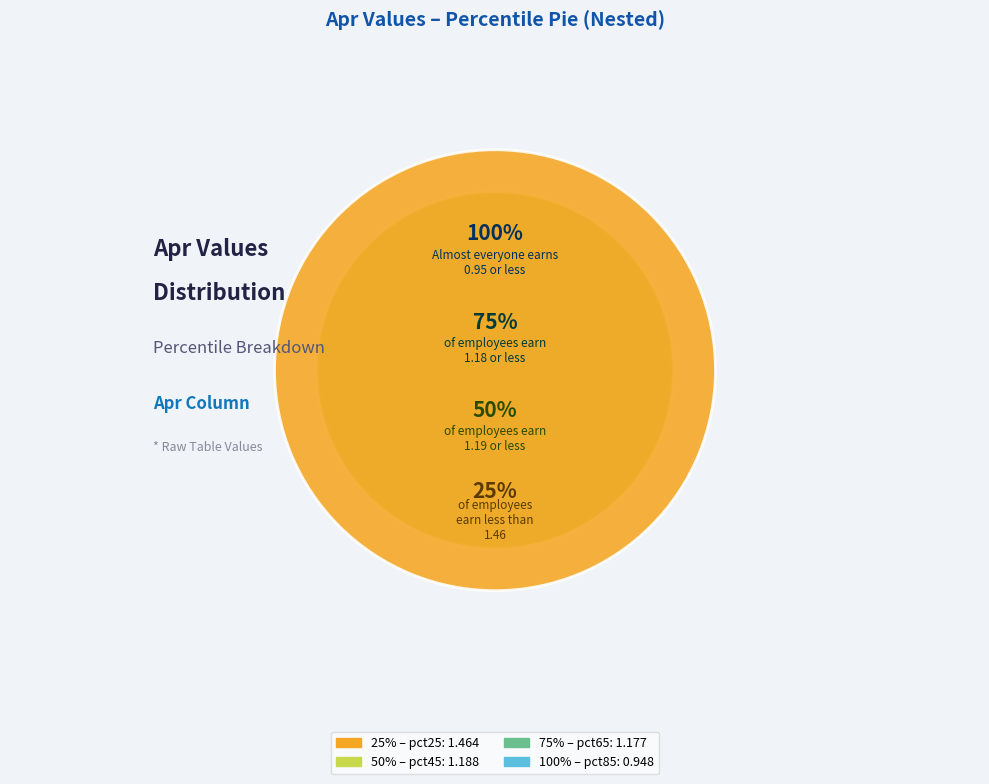

Between pct25 and pct45, which is larger?

pct25